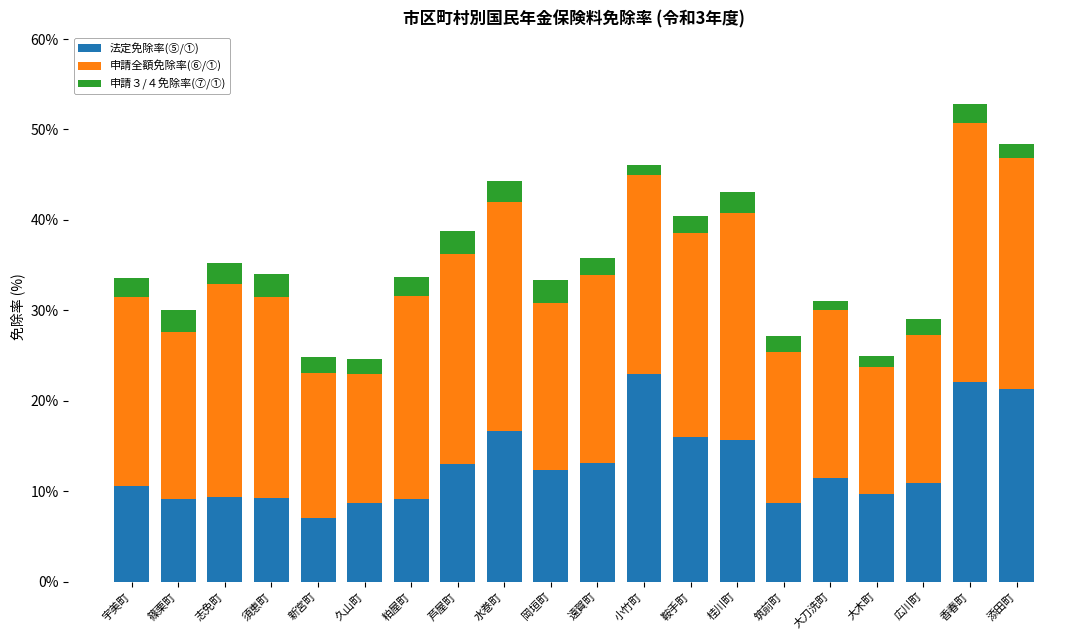

True or false: 法定免除率(⑤/①) has a value of 21.6 at 遠賀町.

False